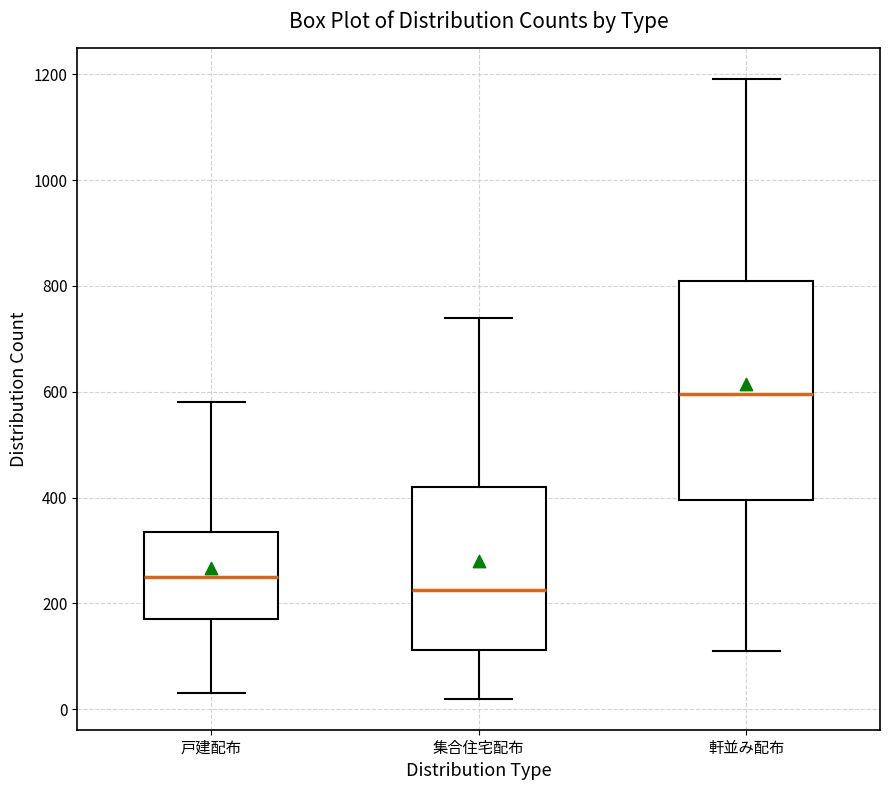

Comparing the boxes themselves (not the whiskers), which one is the tallest?

軒並み配布